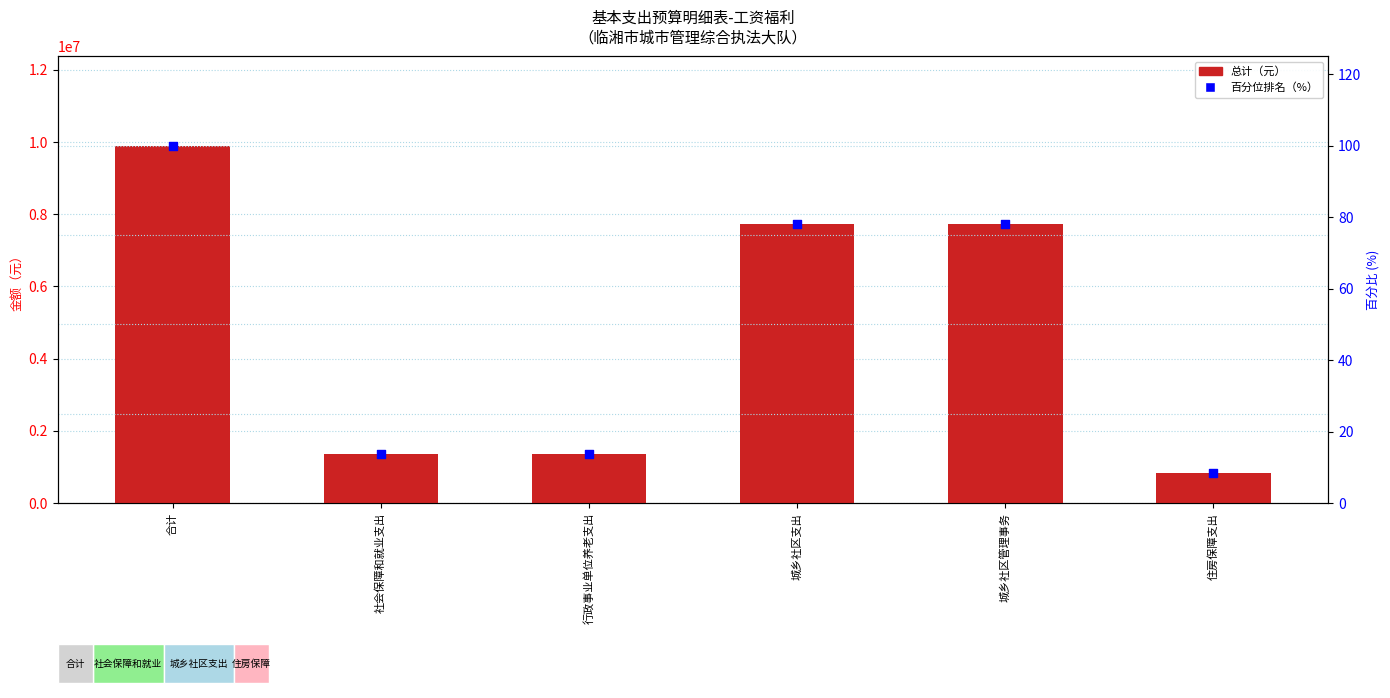

Is the value of 百分位排名 (%) at 合计 greater than the value of 总计（元） at 合计?

No